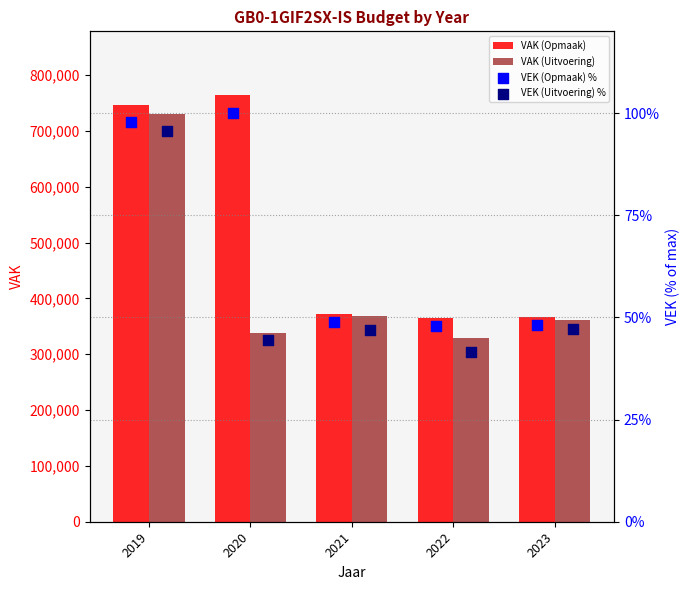

Which series reaches the minimum Y coordinate?

VEK (Uitvoering) %